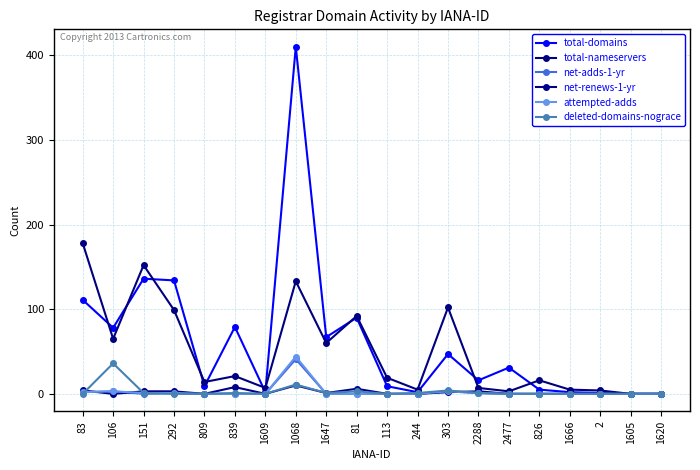

Reading left to right, extract all data points from this chart.

total-domains: 111	78	136	134	9	79	2	410	67	90	9	2	47	16	31	5	2	1	0	0
total-nameservers: 178	65	152	99	14	21	7	133	60	92	19	5	102	7	3	16	5	4	0	0
net-adds-1-yr: 2	3	0	1	0	0	0	41	0	0	0	0	3	1	0	0	0	0	0	0
net-renews-1-yr: 4	0	3	3	0	8	0	10	1	6	0	0	2	3	0	0	0	0	0	0
attempted-adds: 2	3	1	1	0	0	0	44	0	0	0	0	3	1	0	0	0	0	0	0
deleted-domains-nograce: 0	36	1	0	0	1	0	11	1	3	0	1	4	1	0	0	0	0	0	0